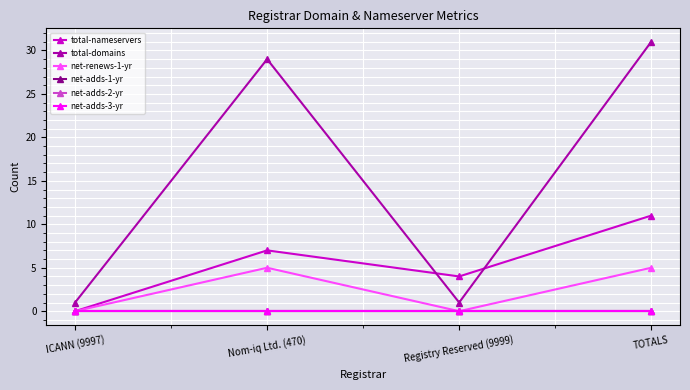

Is the value of net-renews-1-yr at Nom-iq Ltd. (470) greater than the value of total-domains at TOTALS?

No